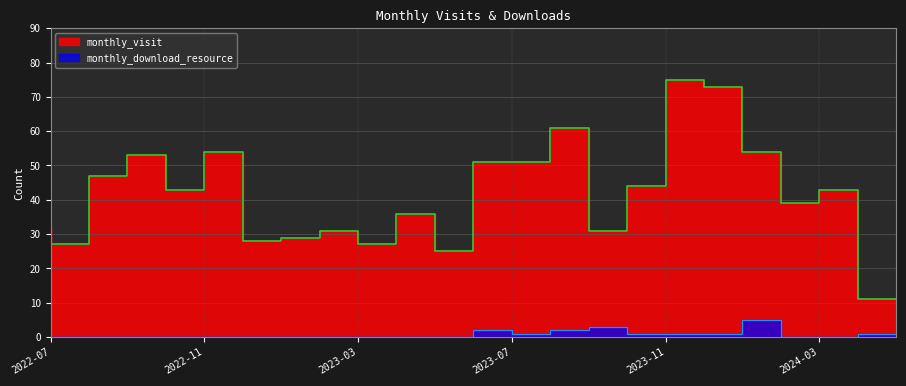

List the series in order of their overall mean, lowest first.

monthly_download_resource, monthly_visit